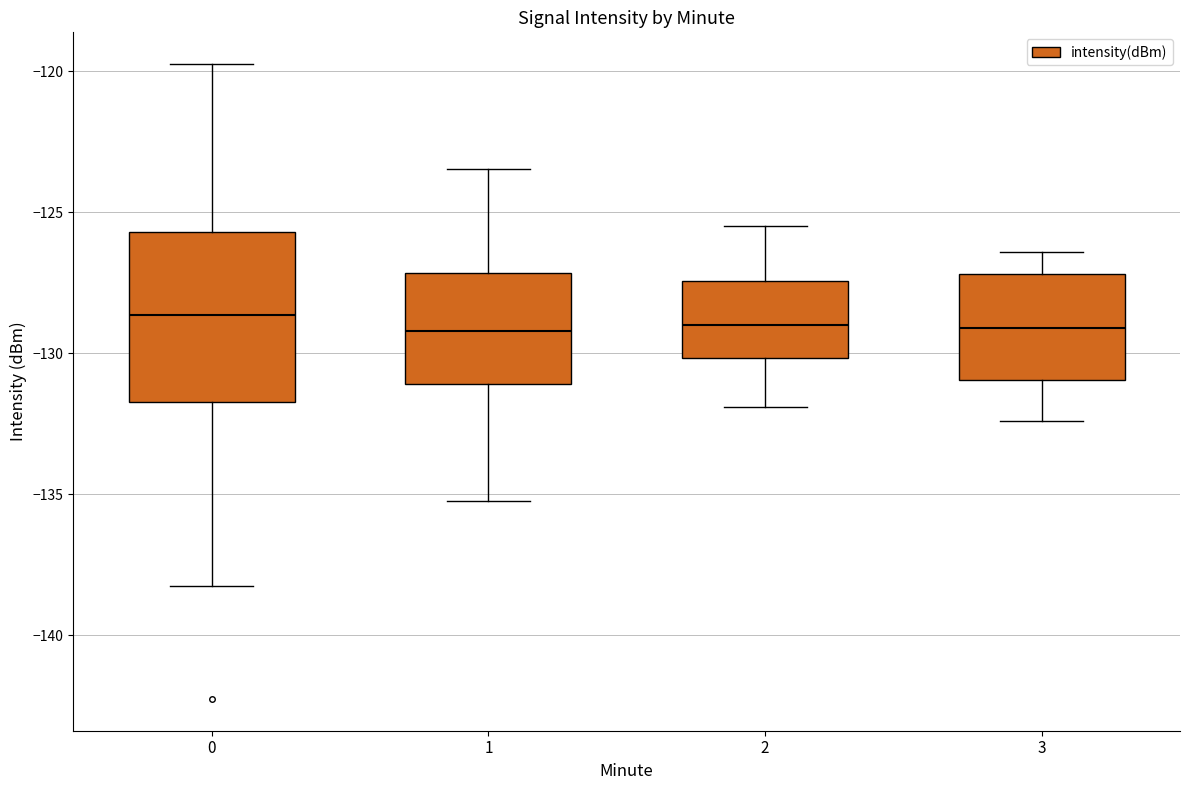

Reading left to right, transcribe this box plot: for each box, give where its median line is, the range the box spans, and where its two whiskers end, as read against the y-axis. The values are not printed on the chart, so give them approximately, as read against the axis.

0: median -128.5, box -131.5 to -125.5, whiskers -138.0 to -119.5
1: median -129.0, box -131.0 to -127.0, whiskers -135.5 to -123.5
2: median -129.0, box -130.0 to -127.5, whiskers -132.0 to -125.5
3: median -129.0, box -131.0 to -127.0, whiskers -132.5 to -126.5